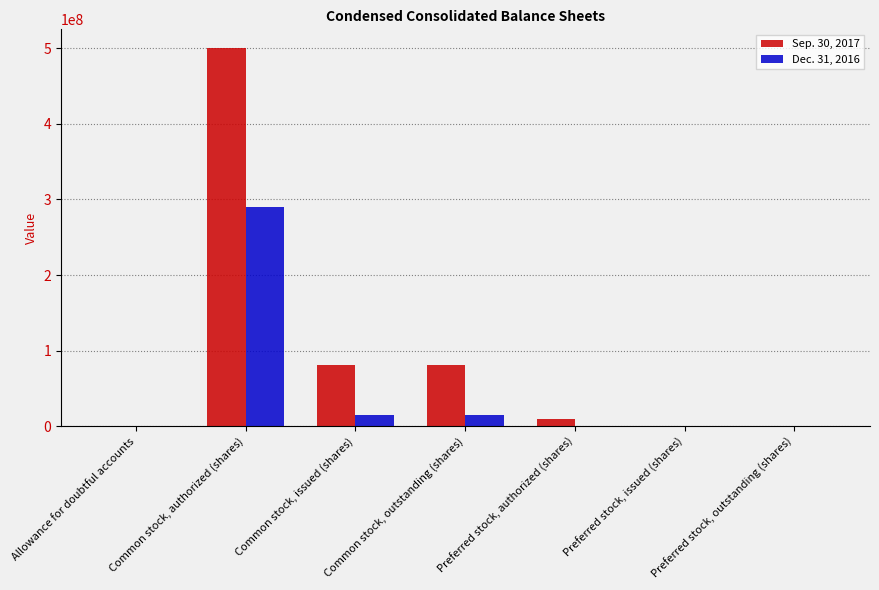

Which category has the highest value in the Dec. 31, 2016 series?

Common stock, authorized (shares)